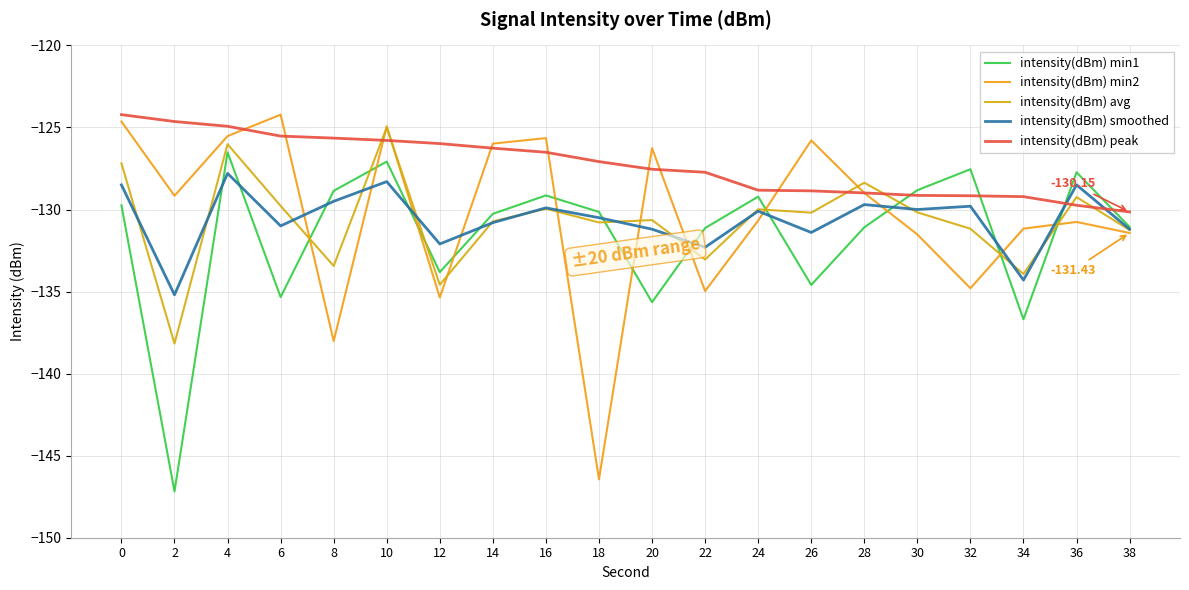

What is the sum of all intensity(dBm) min2 values?

-2606.3